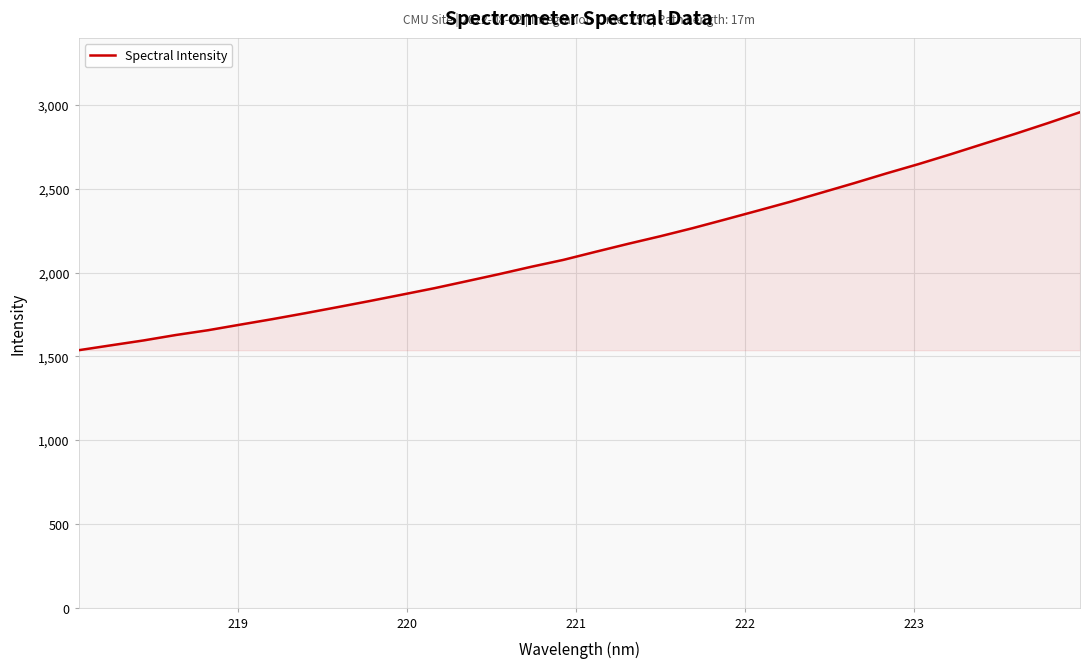

What is the average value?

2152.3